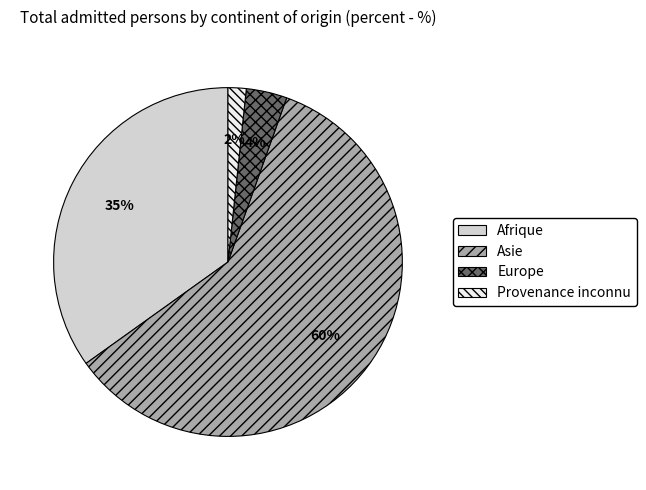

Is the sum of Afrique and Provenance inconnu greater than half?

No